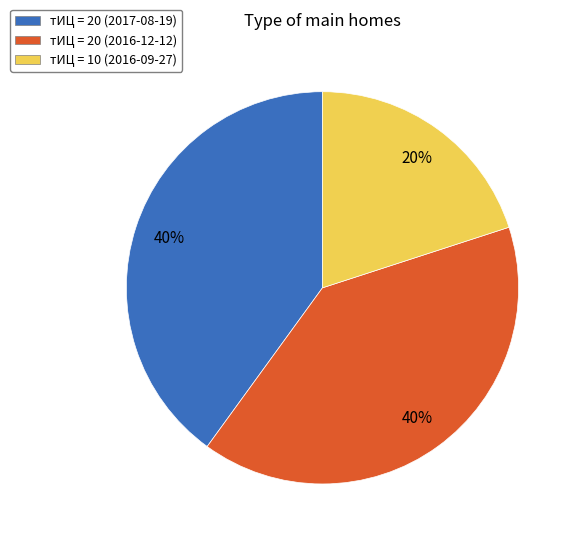

Do тИЦ = 20 (2016-12-12) and тИЦ = 20 (2017-08-19) together represent more than half of the pie?

Yes